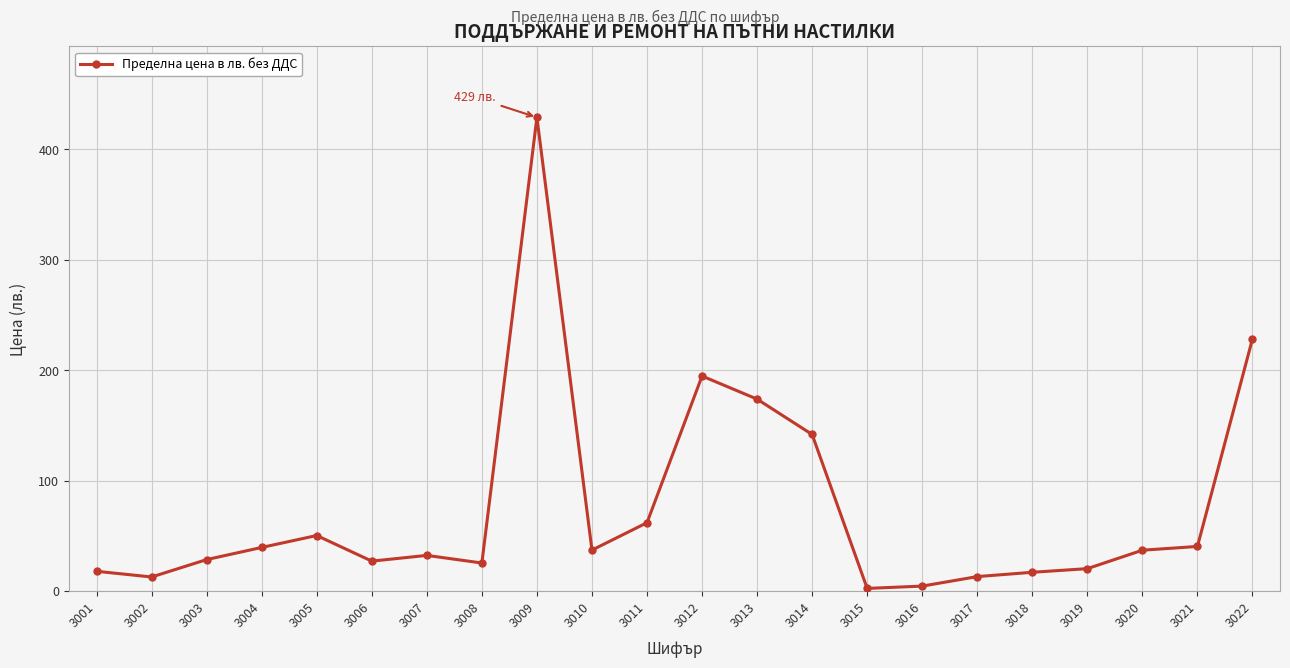

The value at 3014 is 141.9. True or false?

True